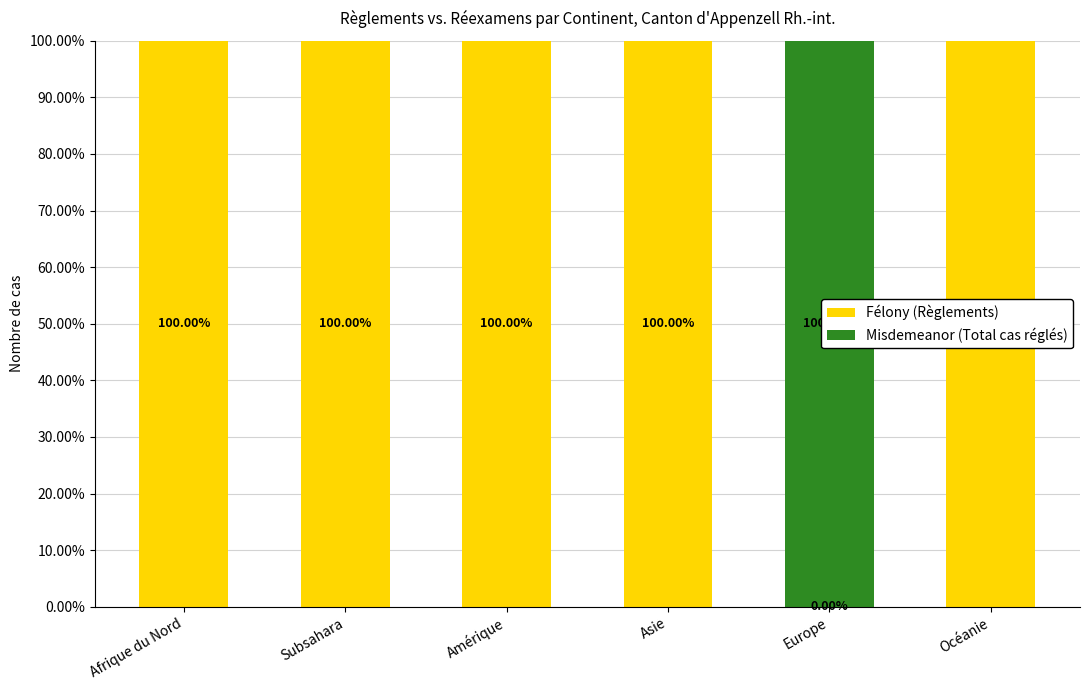

What is the sum of all Félony (Règlements) values?

500